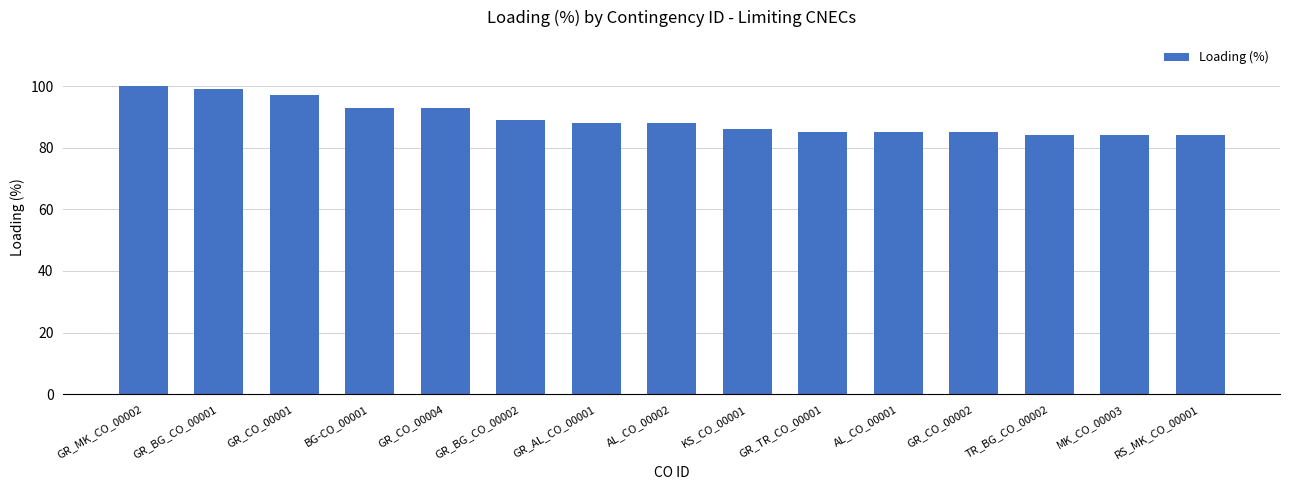

The chart shows a value of 135 at GR_MK_CO_00002. True or false?

False